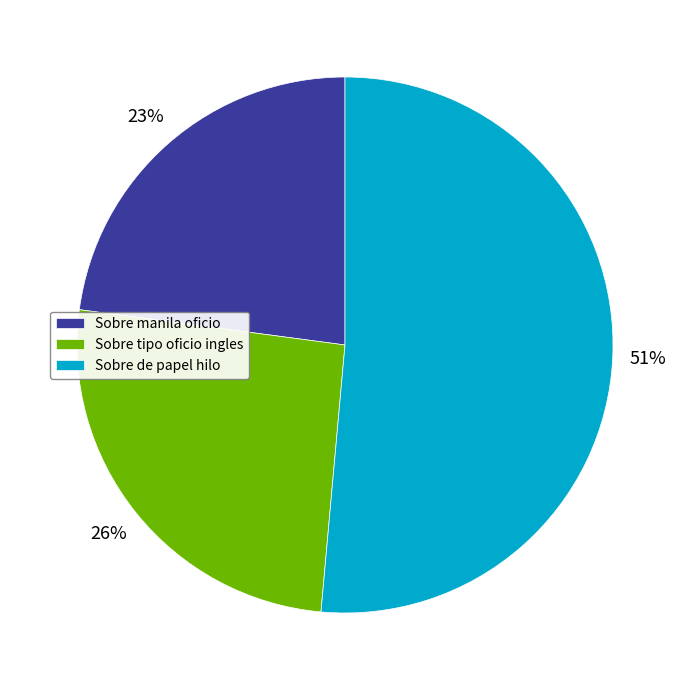

To the nearest percent, what is the combined percentage of Sobre tipo oficio ingles and Sobre manila oficio?

49%